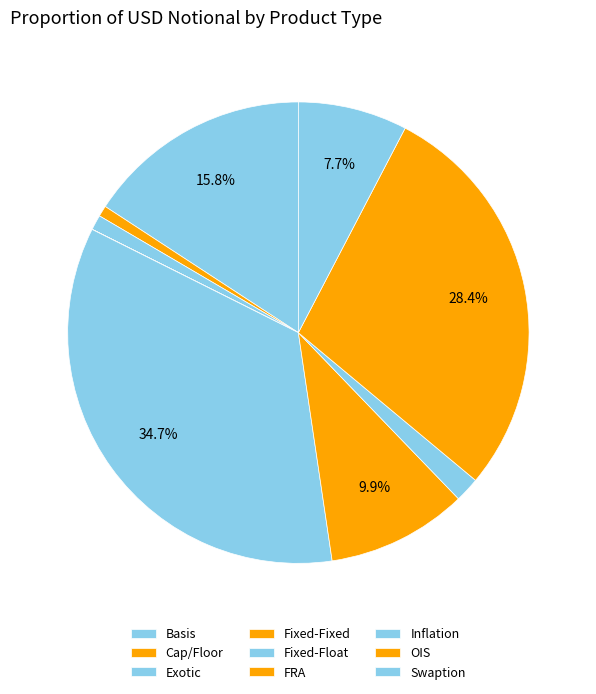

The OIS slice represents 14% of the pie. True or false?

False